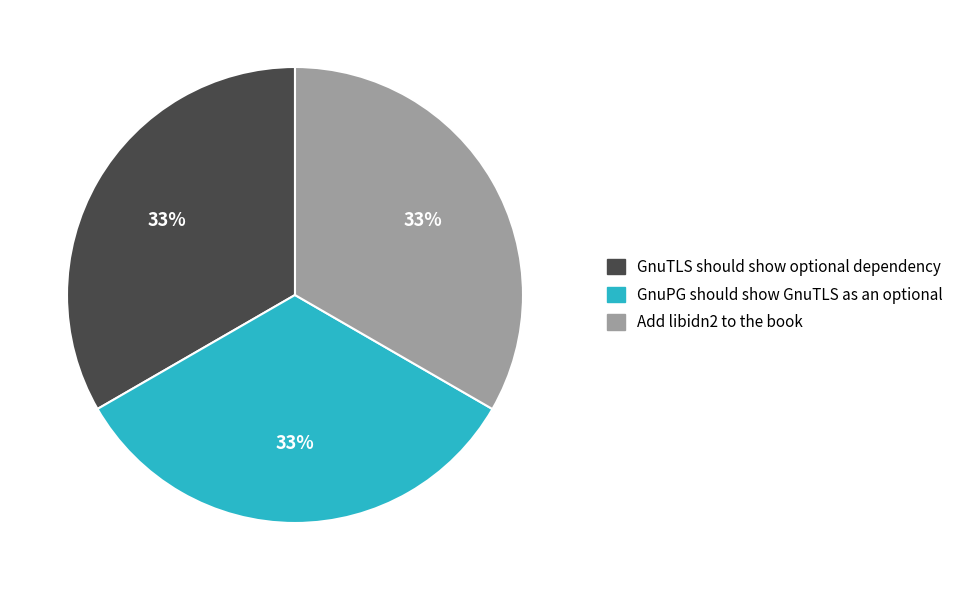

Does Add libidn2 to the book account for over 50% of the chart?

No